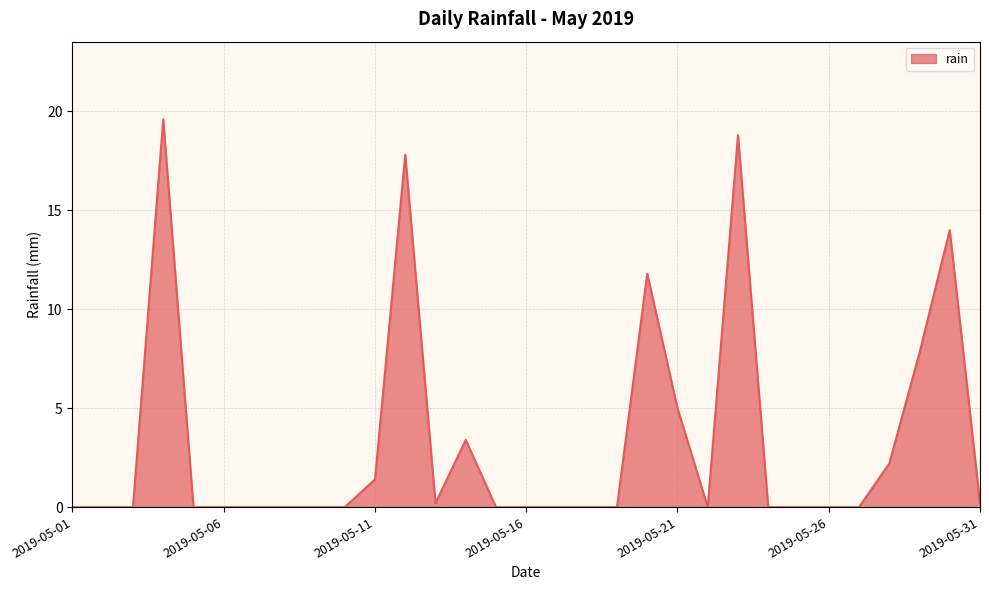

What is the greatest value displayed?

19.6